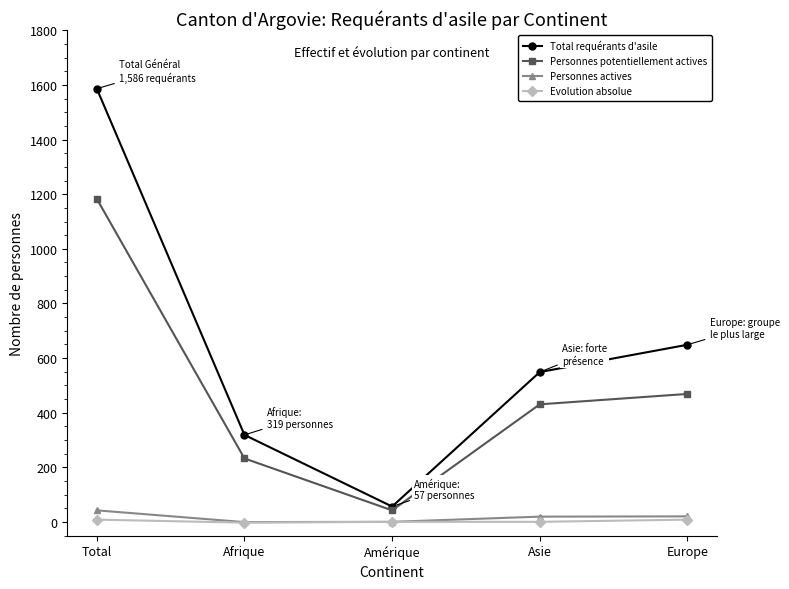

True or false: Total requérants d'asile has a value of 649 at Europe.

True